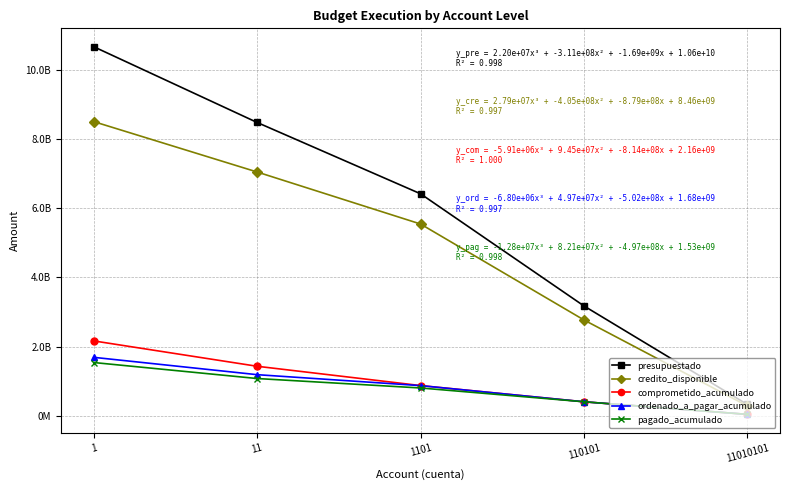

True or false: pagado_acumulado and presupuestado intersect in this chart.

False